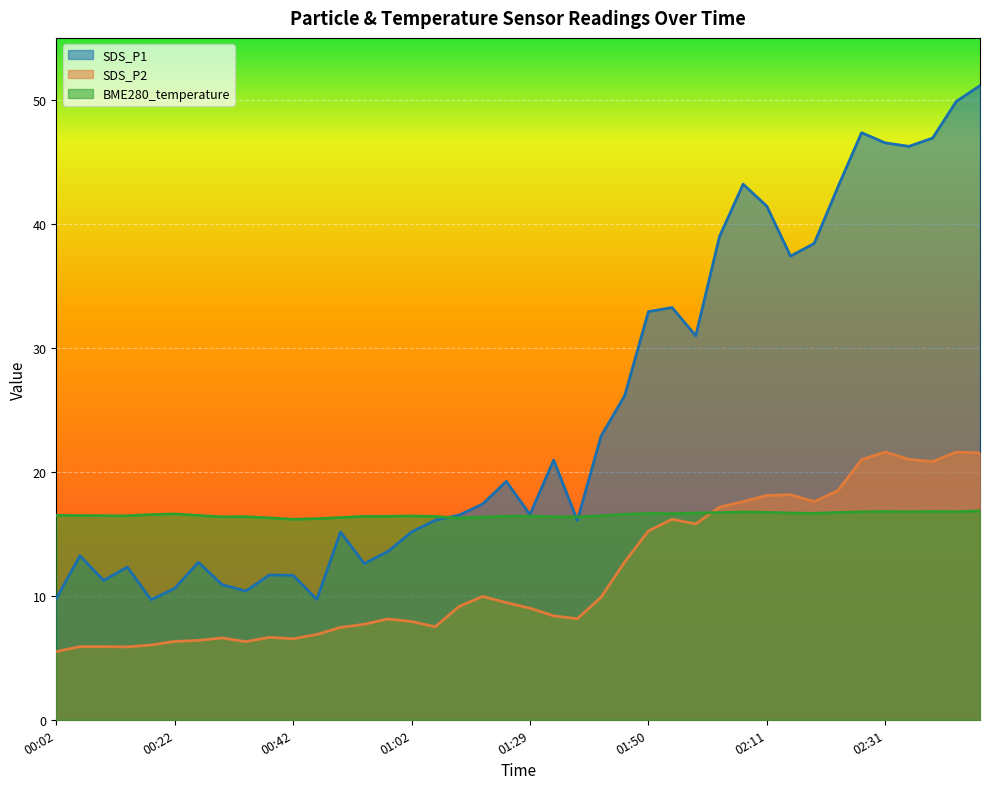

The value of BME280_temperature at 00:22 is 11.1. True or false?

False